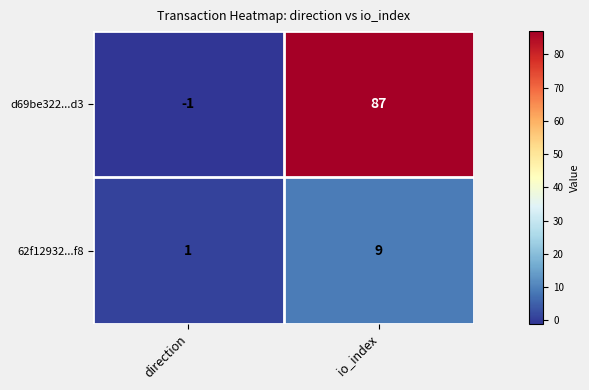

What is the spread (max minus min) of values at io_index?

78